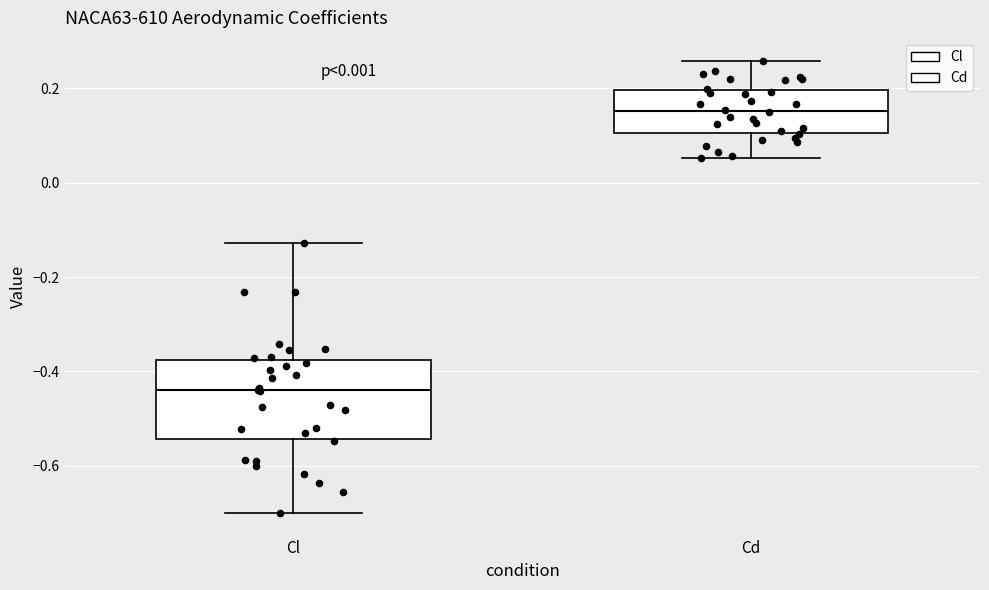

Reading left to right, transcribe this box plot: for each box, give where its median line is, the range the box spans, and where its two whiskers end, as read against the y-axis. The values are not printed on the chart, so give them approximately, as read against the axis.

Cl: median -0.44, box -0.54 to -0.38, whiskers -0.70 to -0.12
Cd: median 0.16, box 0.10 to 0.20, whiskers 0.06 to 0.26